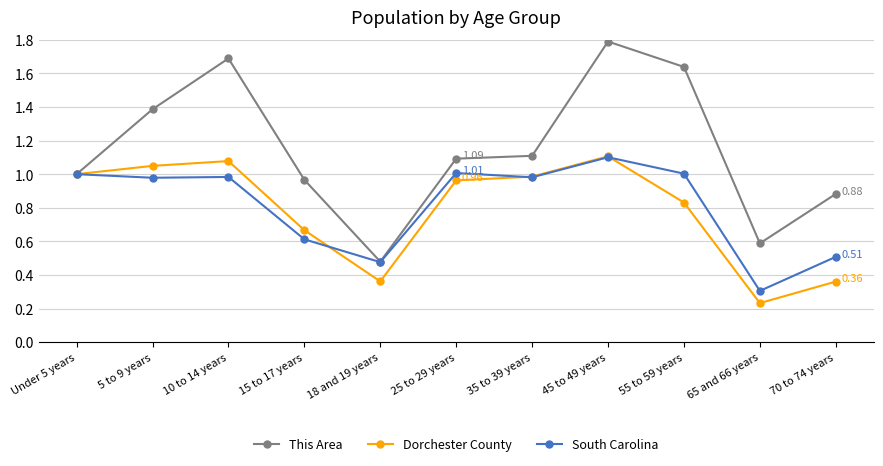

At 55 to 59 years, list the series in order from smallest to largest.

Dorchester County, South Carolina, This Area